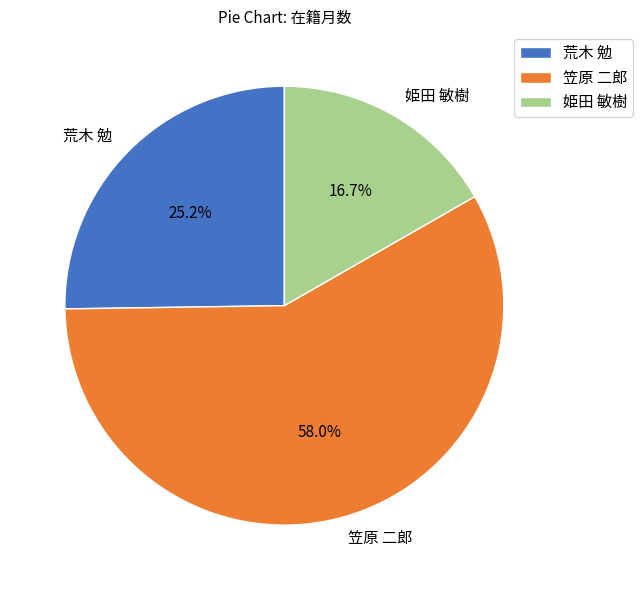

True or false: 姫田 敏樹 accounts for 17% of the total.

True